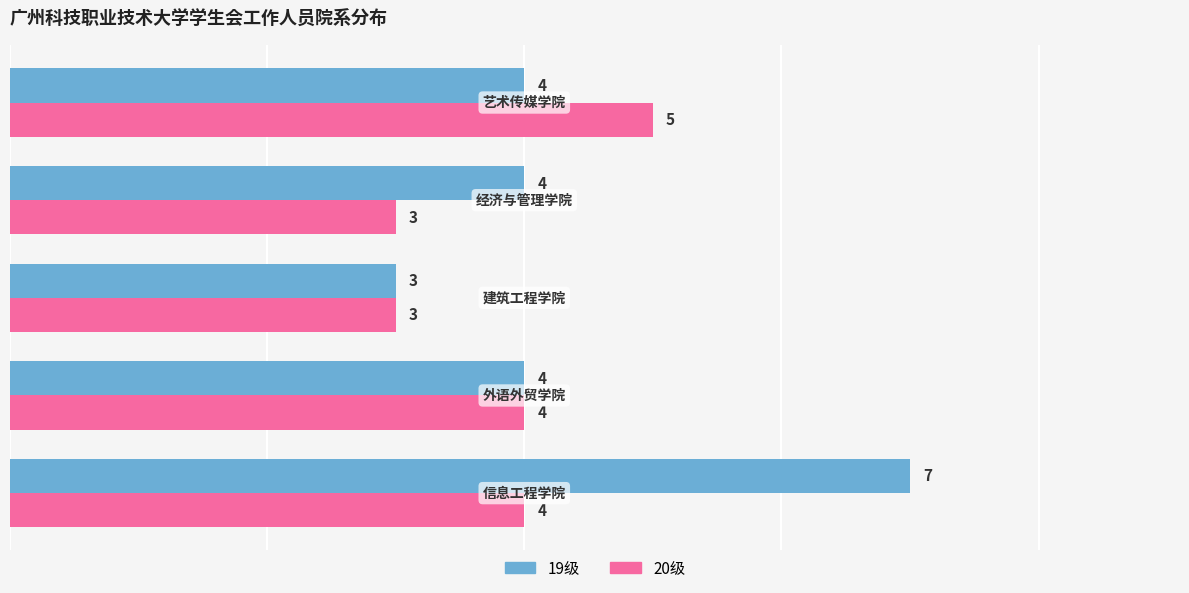

Rank the series by their average value, from lowest to highest.

20级, 19级